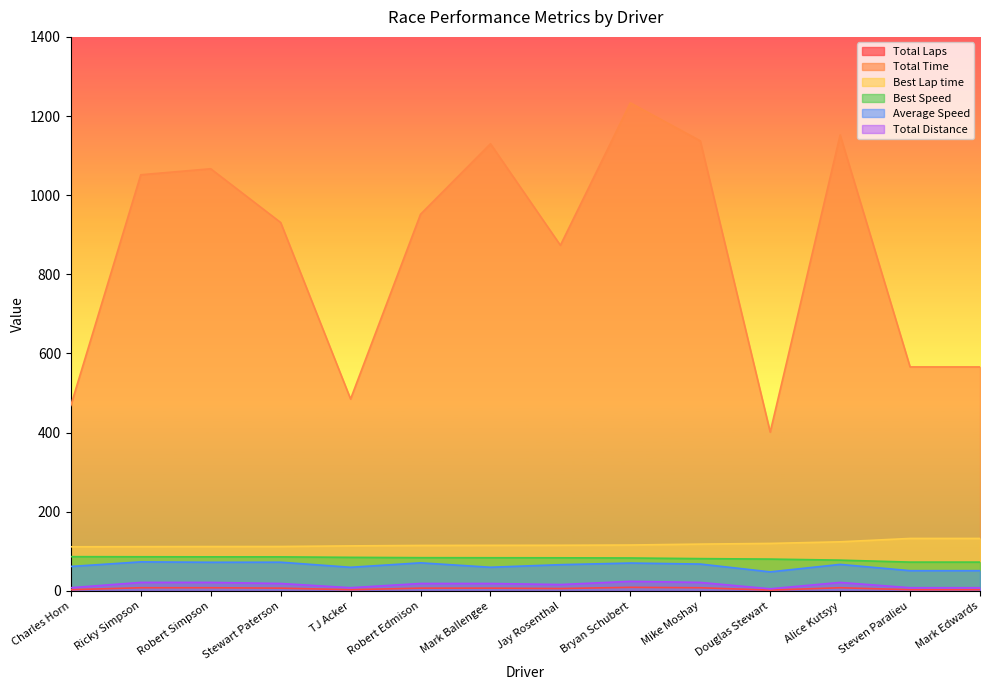

At which label does Total Time reach its peak?

Bryan Schubert